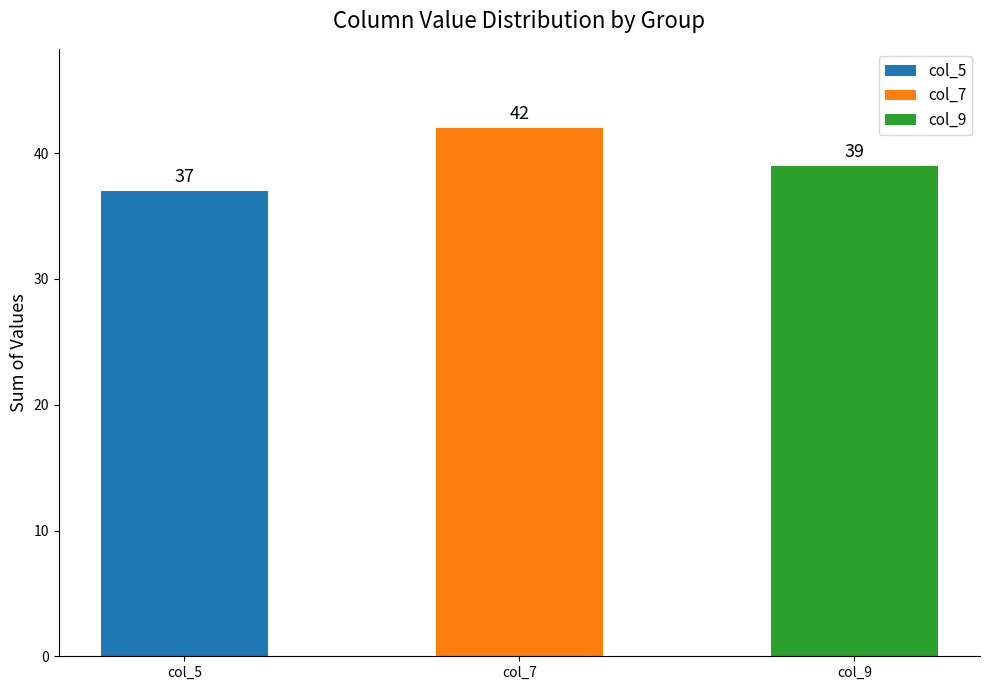

At which category is the sum across all series the highest?

2